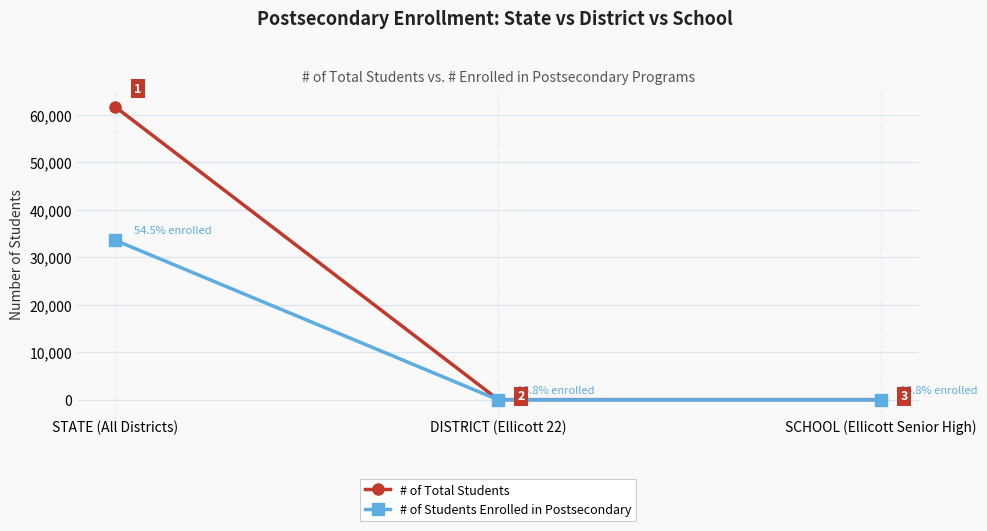

Count the # of Total Students values in the range 67 to 61643.

3